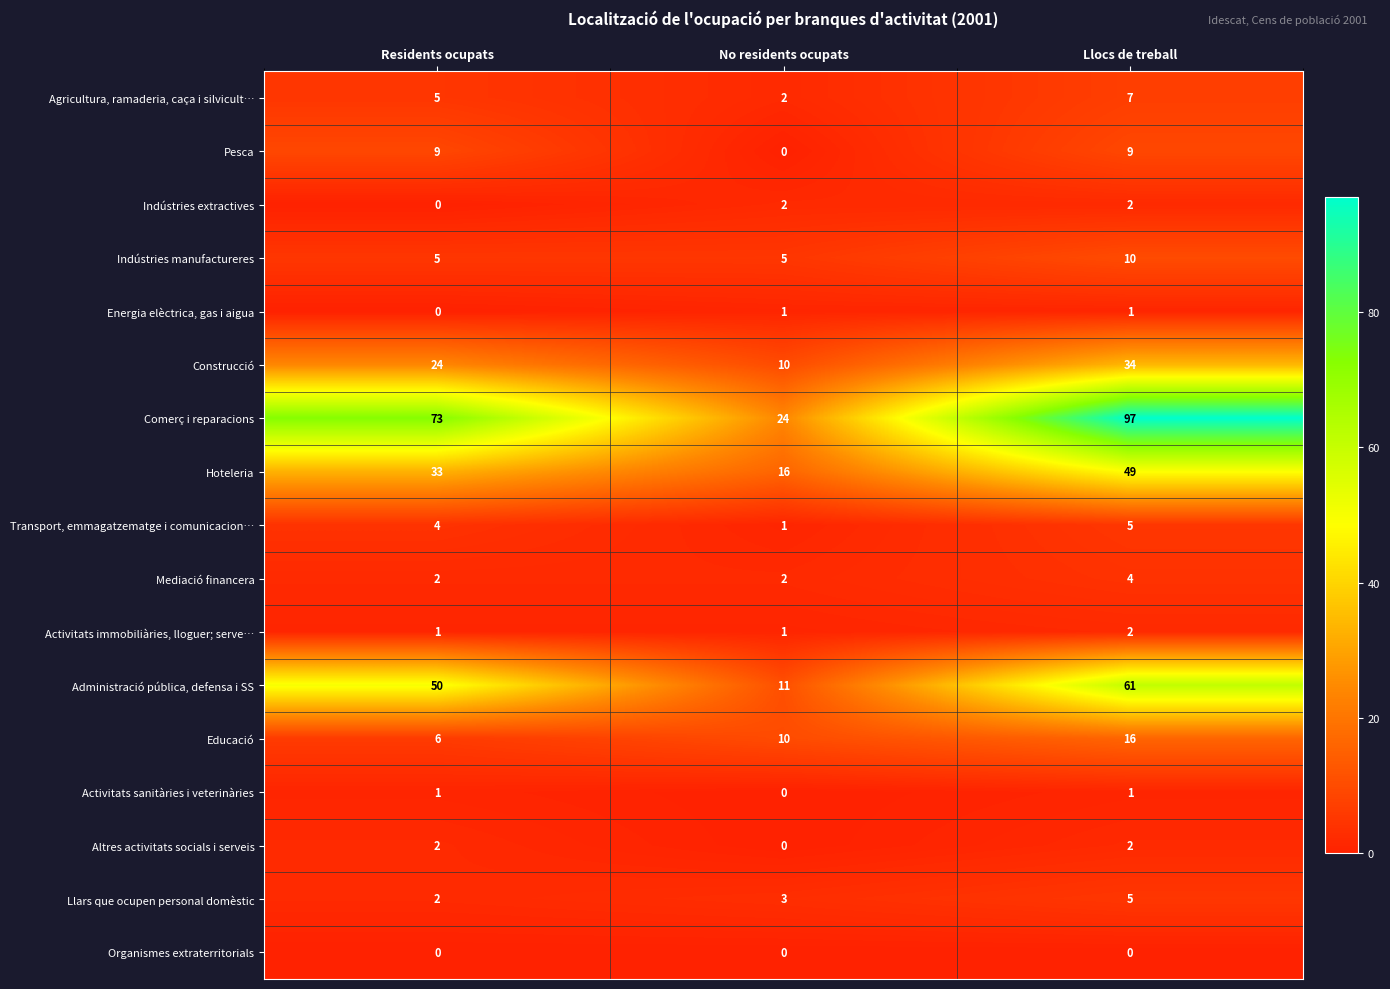

What is the greatest value displayed?

97